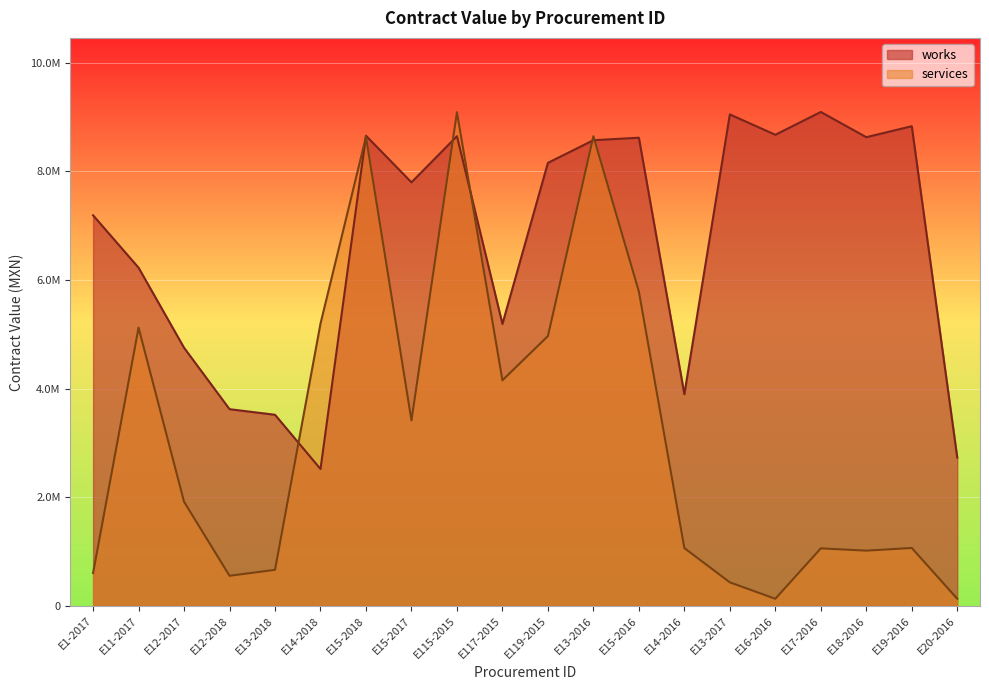

What is the spread (max minus min) of values at E15-2018?

20673.9